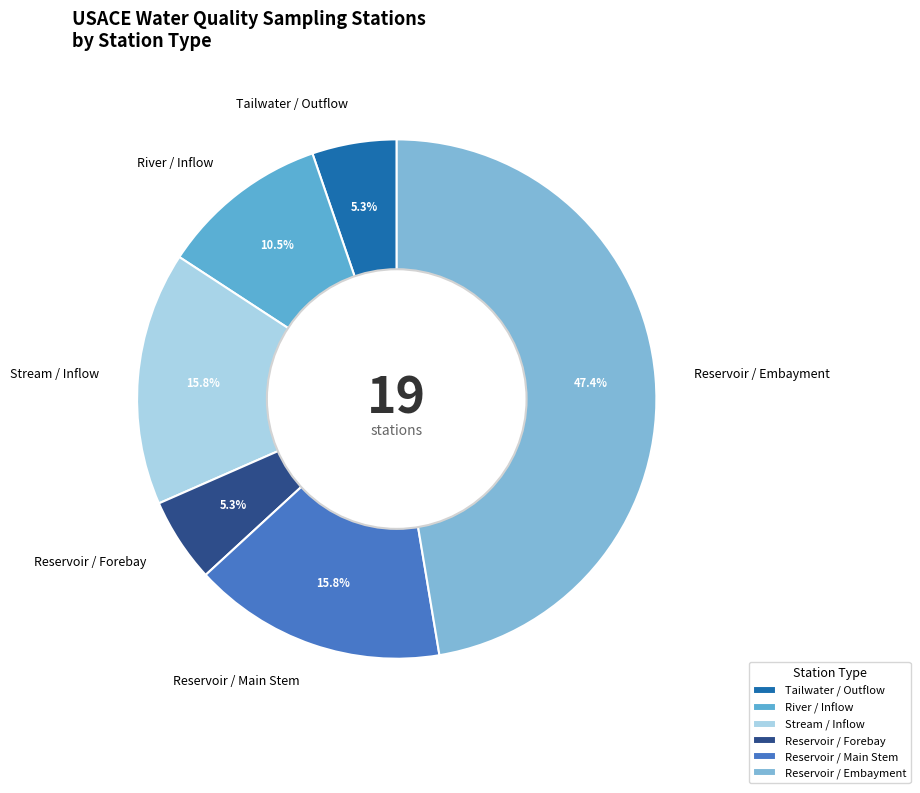

What is the ratio of the value at Stream / Inflow to the value at Tailwater / Outflow?

3.0